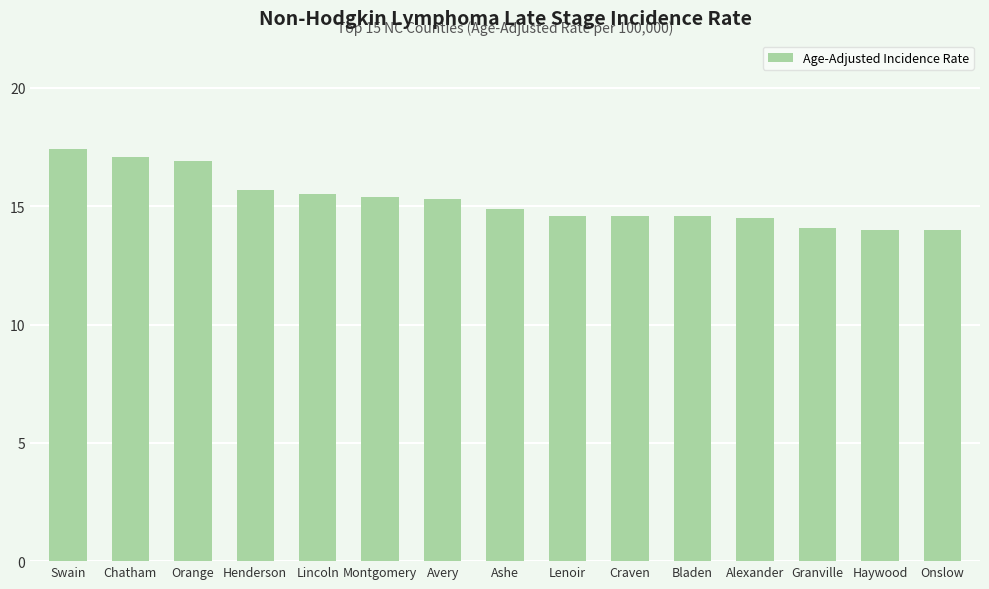

Approximately how many times larger is the value at Onslow compared to Orange?

0.8